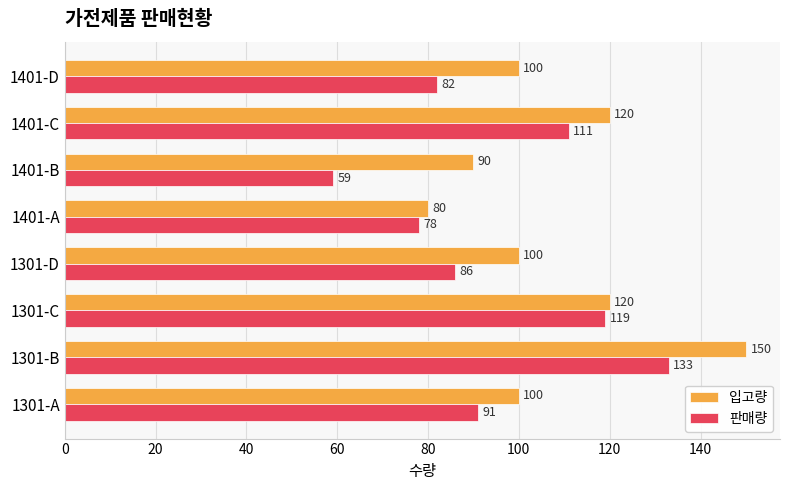

Rank the series by their maximum value, from lowest to highest.

판매량, 입고량